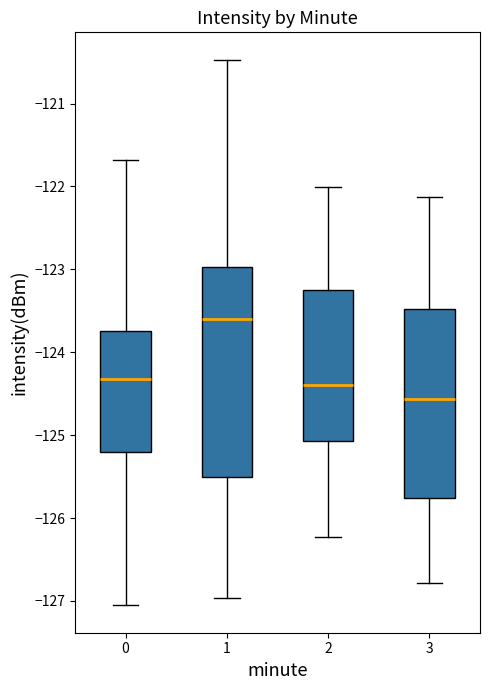

Reading left to right, transcribe this box plot: for each box, give where its median line is, the range the box spans, and where its two whiskers end, as read against the y-axis. The values are not printed on the chart, so give them approximately, as read against the axis.

0: median -124.3, box -125.2 to -123.7, whiskers -127.1 to -121.7
1: median -123.6, box -125.5 to -123.0, whiskers -127.0 to -120.5
2: median -124.4, box -125.1 to -123.3, whiskers -126.2 to -122.0
3: median -124.6, box -125.8 to -123.5, whiskers -126.8 to -122.1